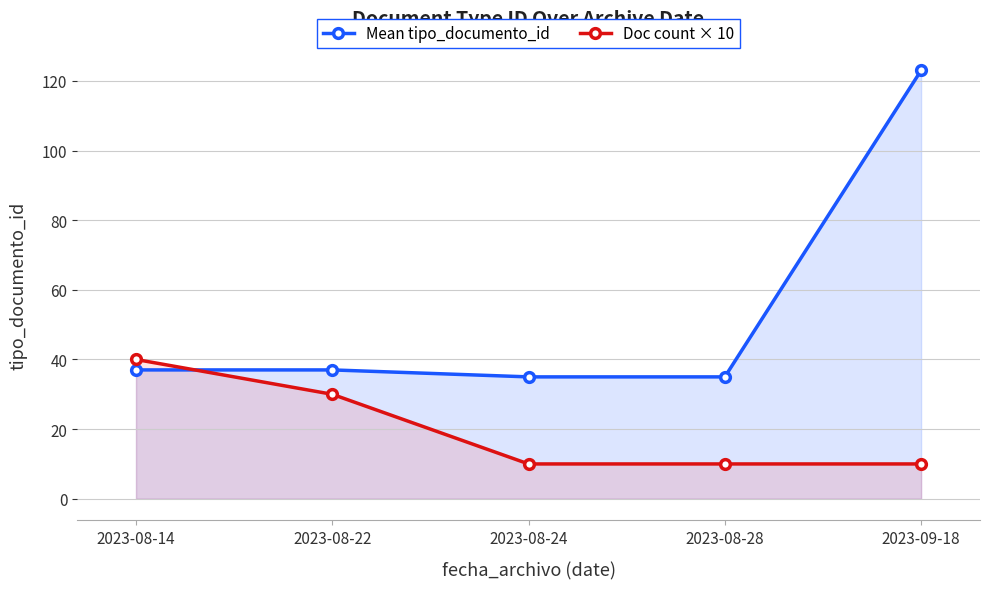

Which has a higher value, 2023-08-14 or 2023-09-18?

2023-09-18